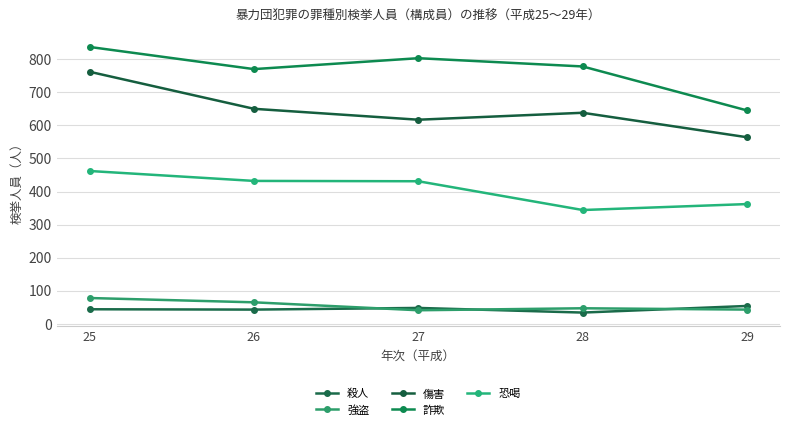

What are all the series names shown in the legend?

殺人, 強盗, 傷害, 詐欺, 恐喝